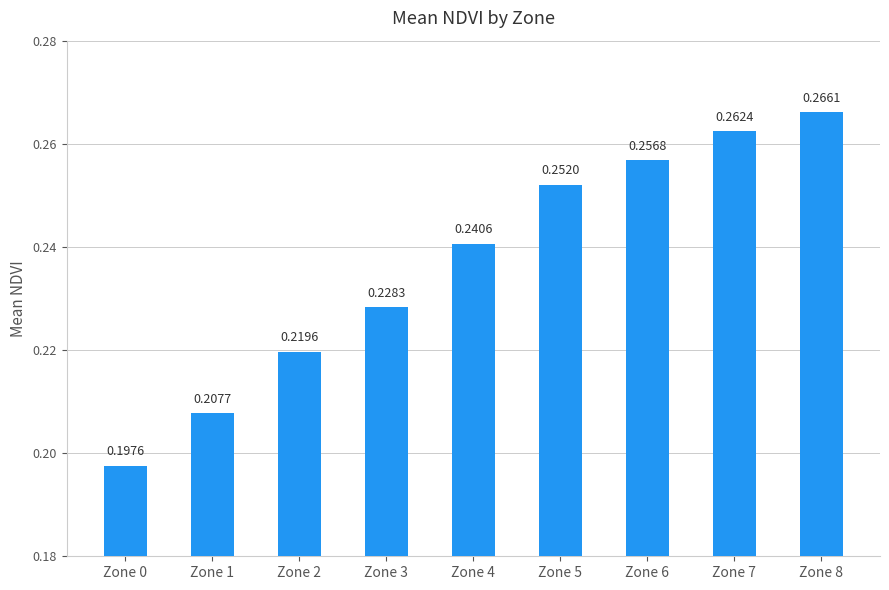

Is it true that the value at Zone 3 is 0.4?

False